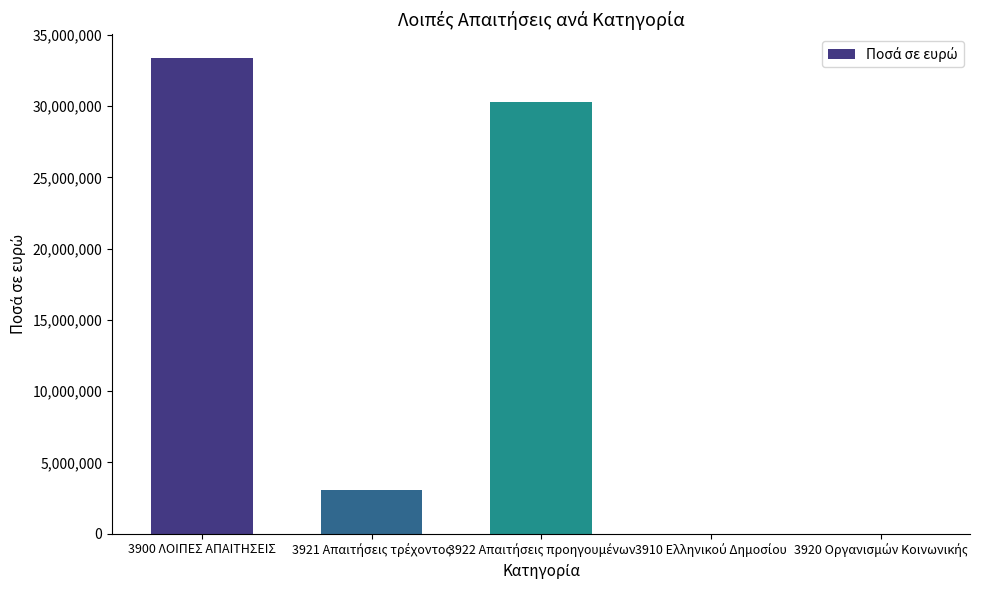

What is the sum of all values?

66765980.6